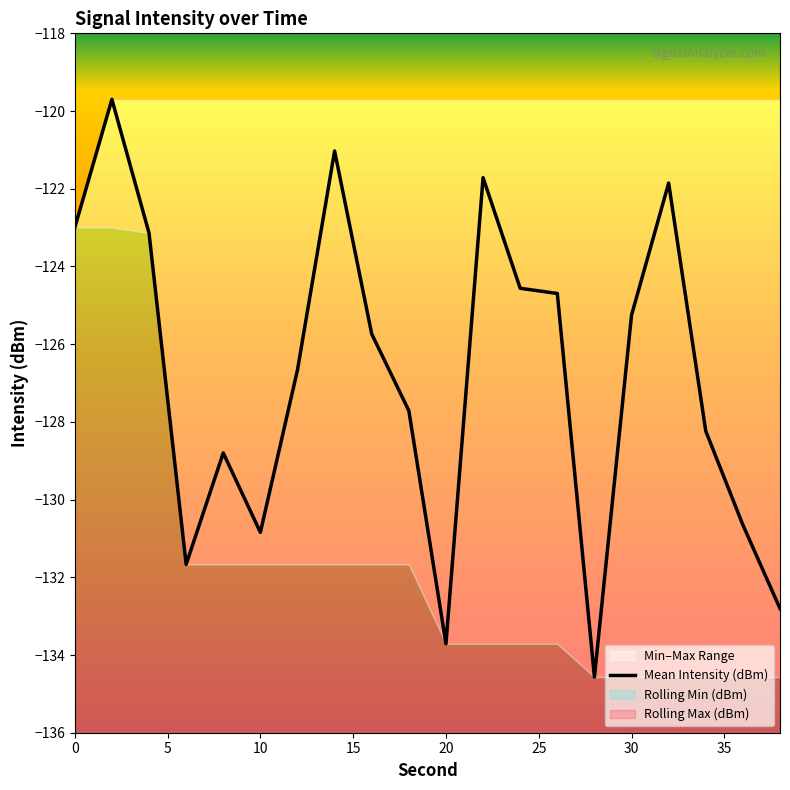

Is it true that Mean Intensity (dBm) equals -70.7 at 30?

False